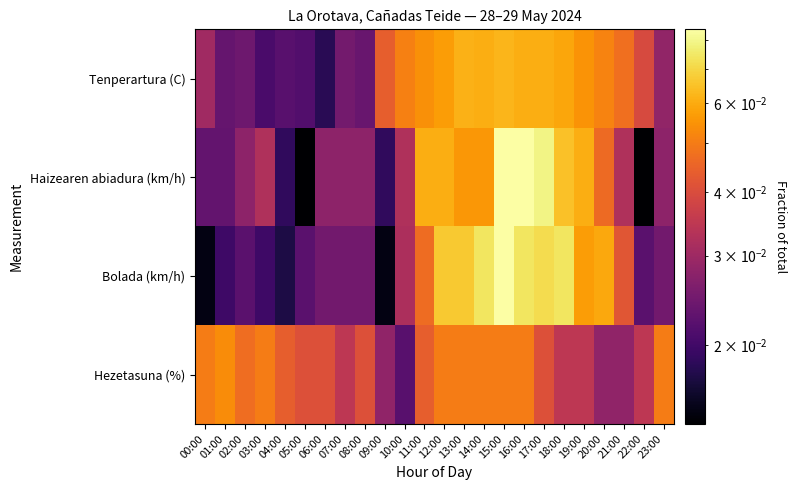

Reading right to left, extract all data points from this chart.

Tenperartura (C): 23:00=0.0	22:00=0.0	21:00=0.0	20:00=0.1	19:00=0.1	18:00=0.1	17:00=0.1	16:00=0.1	15:00=0.1	14:00=0.1	13:00=0.1	12:00=0.1	11:00=0.1	10:00=0.1	09:00=0.0	08:00=0.0	07:00=0.0	06:00=0.0	05:00=0.0	04:00=0.0	03:00=0.0	02:00=0.0	01:00=0.0	00:00=0.0
Haizearen abiadura (km/h): 23:00=0.0	22:00=0.0	21:00=0.0	20:00=0.0	19:00=0.1	18:00=0.1	17:00=0.1	16:00=0.1	15:00=0.1	14:00=0.1	13:00=0.1	12:00=0.1	11:00=0.1	10:00=0.0	09:00=0.0	08:00=0.0	07:00=0.0	06:00=0.0	05:00=0.0	04:00=0.0	03:00=0.0	02:00=0.0	01:00=0.0	00:00=0.0
Bolada (km/h): 23:00=0.0	22:00=0.0	21:00=0.0	20:00=0.1	19:00=0.1	18:00=0.1	17:00=0.1	16:00=0.1	15:00=0.1	14:00=0.1	13:00=0.1	12:00=0.1	11:00=0.0	10:00=0.0	09:00=0.0	08:00=0.0	07:00=0.0	06:00=0.0	05:00=0.0	04:00=0.0	03:00=0.0	02:00=0.0	01:00=0.0	00:00=0.0
Hezetasuna (%): 23:00=0.1	22:00=0.0	21:00=0.0	20:00=0.0	19:00=0.0	18:00=0.0	17:00=0.0	16:00=0.1	15:00=0.1	14:00=0.1	13:00=0.1	12:00=0.1	11:00=0.0	10:00=0.0	09:00=0.0	08:00=0.0	07:00=0.0	06:00=0.0	05:00=0.0	04:00=0.0	03:00=0.1	02:00=0.0	01:00=0.1	00:00=0.1